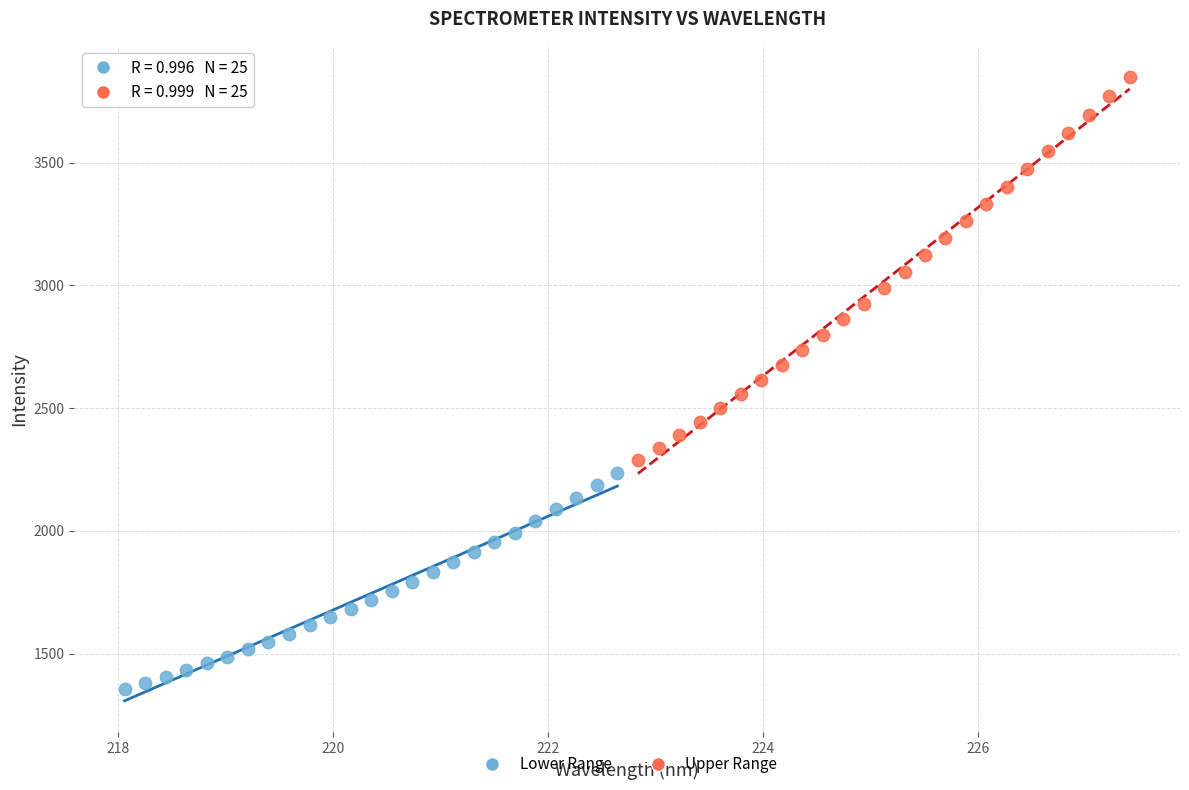

Which series has the widest spread of Y values?

Upper Range